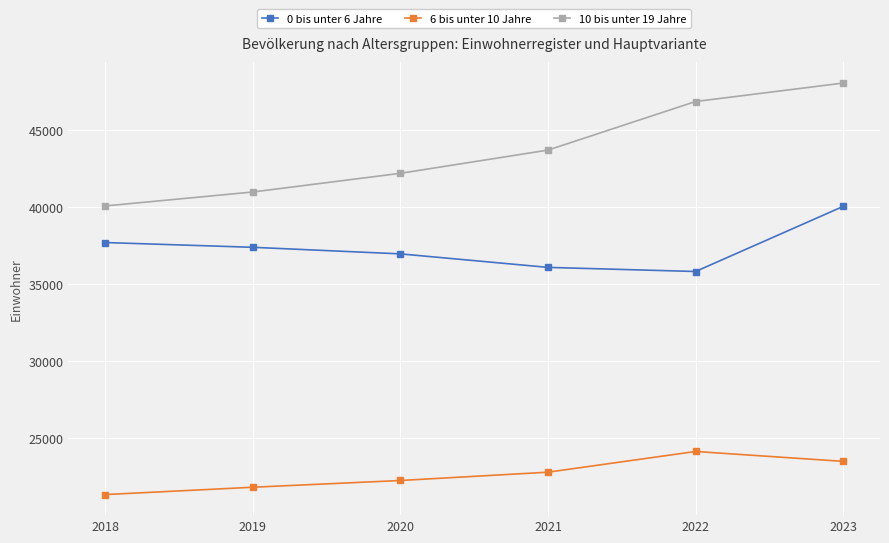

Does the chart have visible grid lines?

Yes